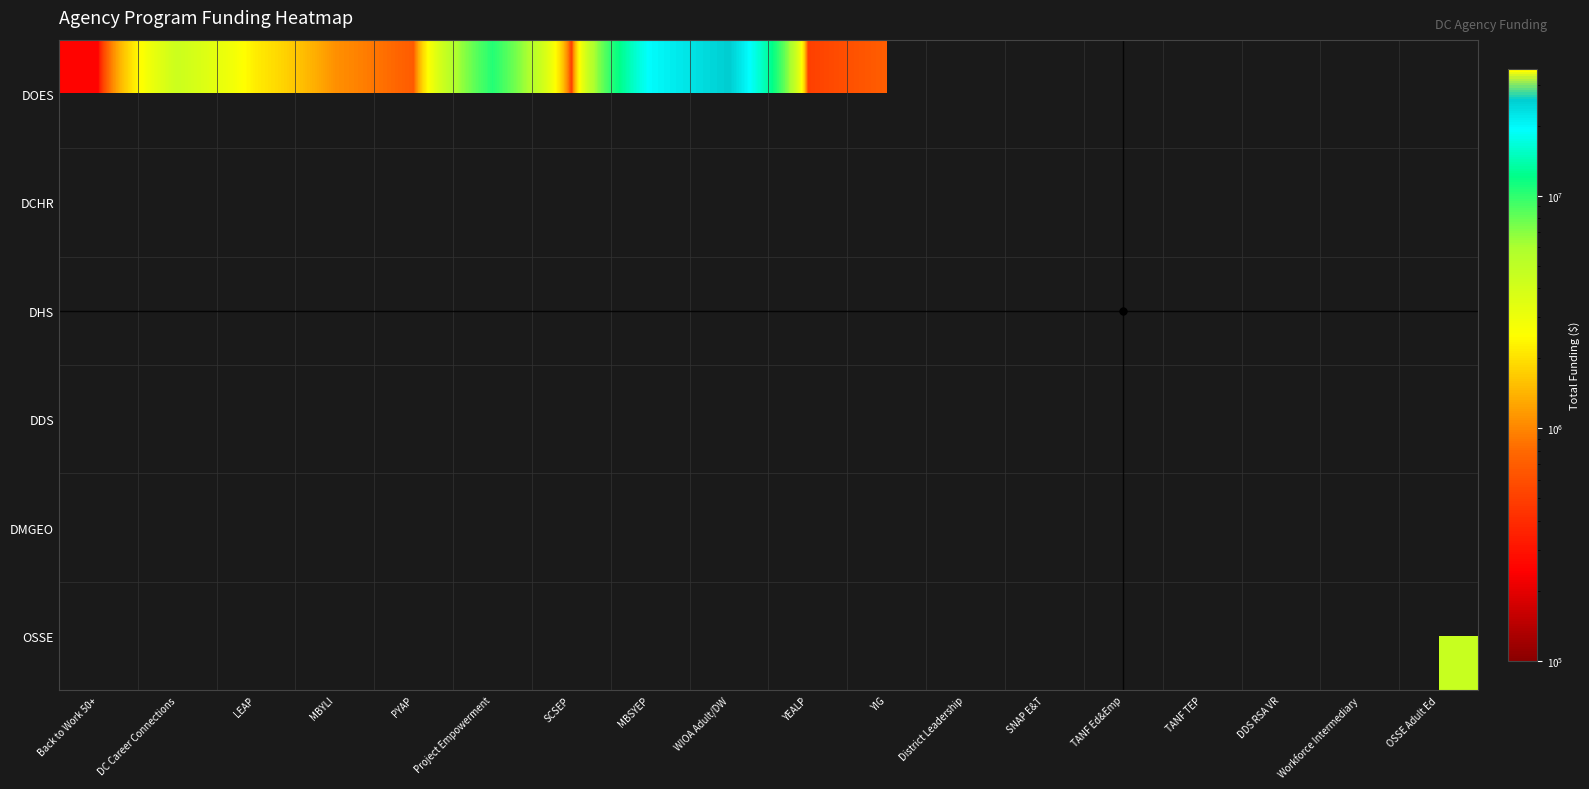

Is the value of DMGEO at Back to Work 50+ greater than the value of DHS at District Leadership?

No